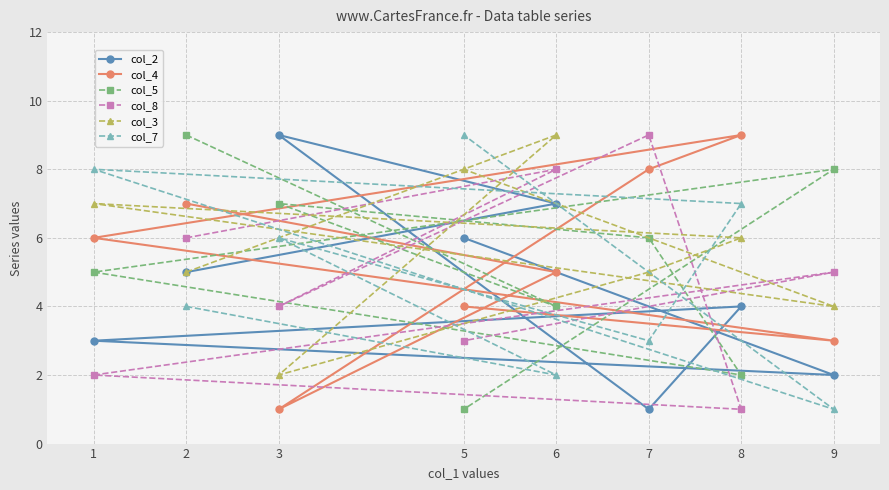

Between 2 and 9, which series saw the biggest shift?

col_4